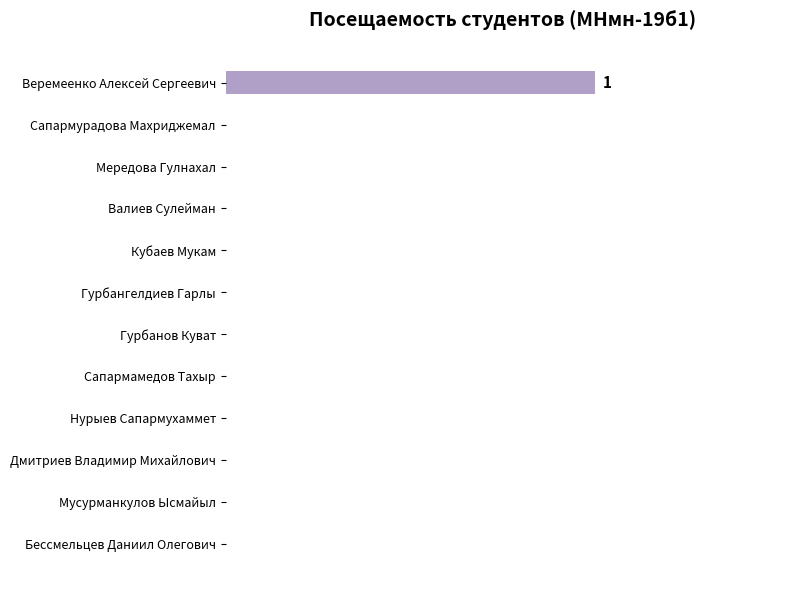

Which label corresponds to the largest value in the chart?

Веремеенко Алексей Сергеевич